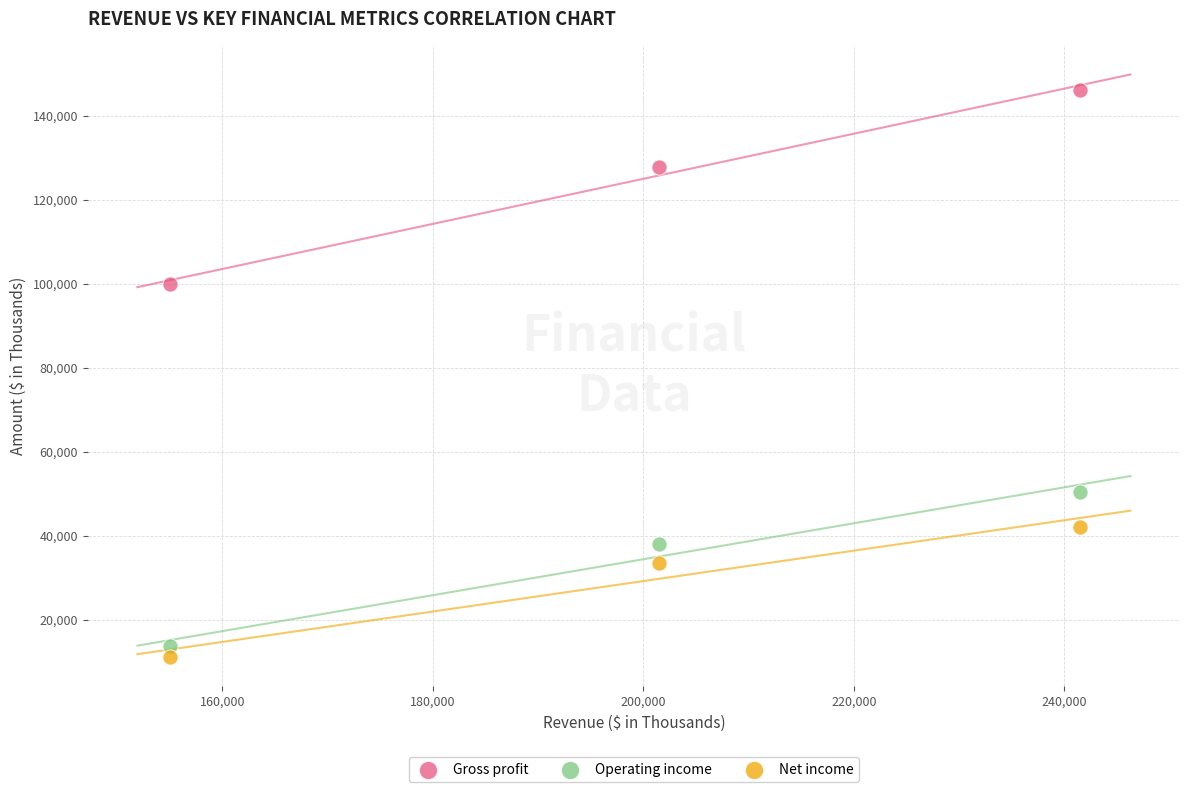

In the Gross profit series, what Y value is closest to 122981?

127766